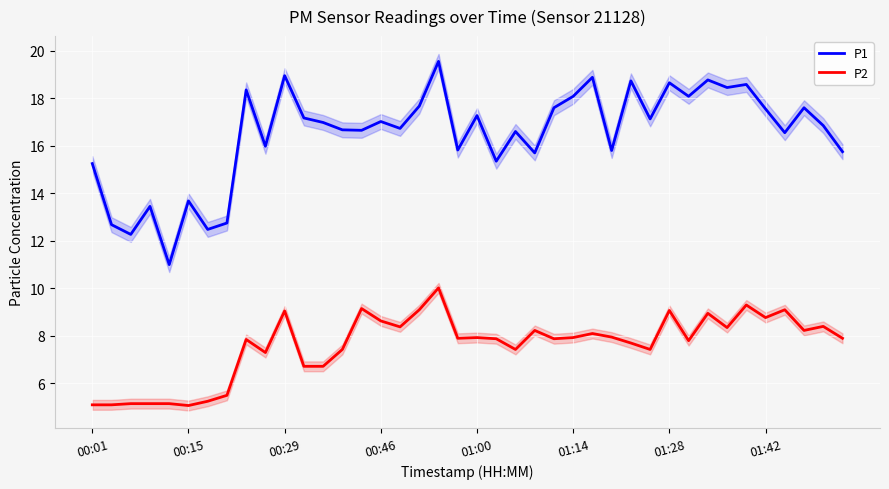

What is the value of the P2 point at the 5th from the left?

5.2